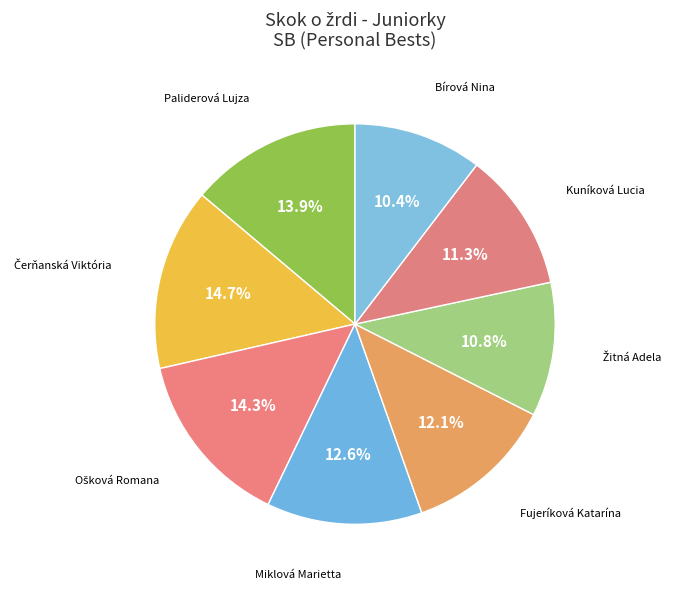

Which category has the smallest portion of the pie?

Bírová Nina